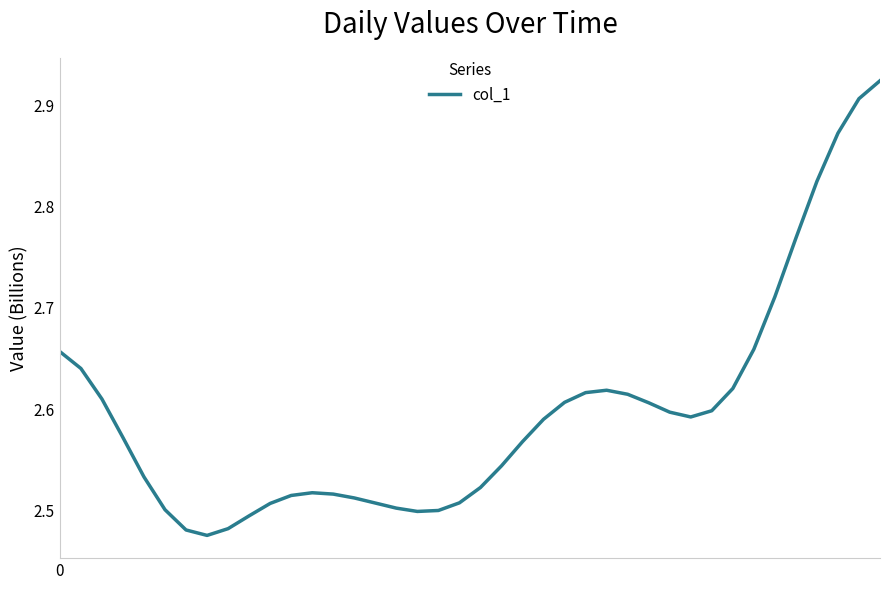

What is the average value?

2.6